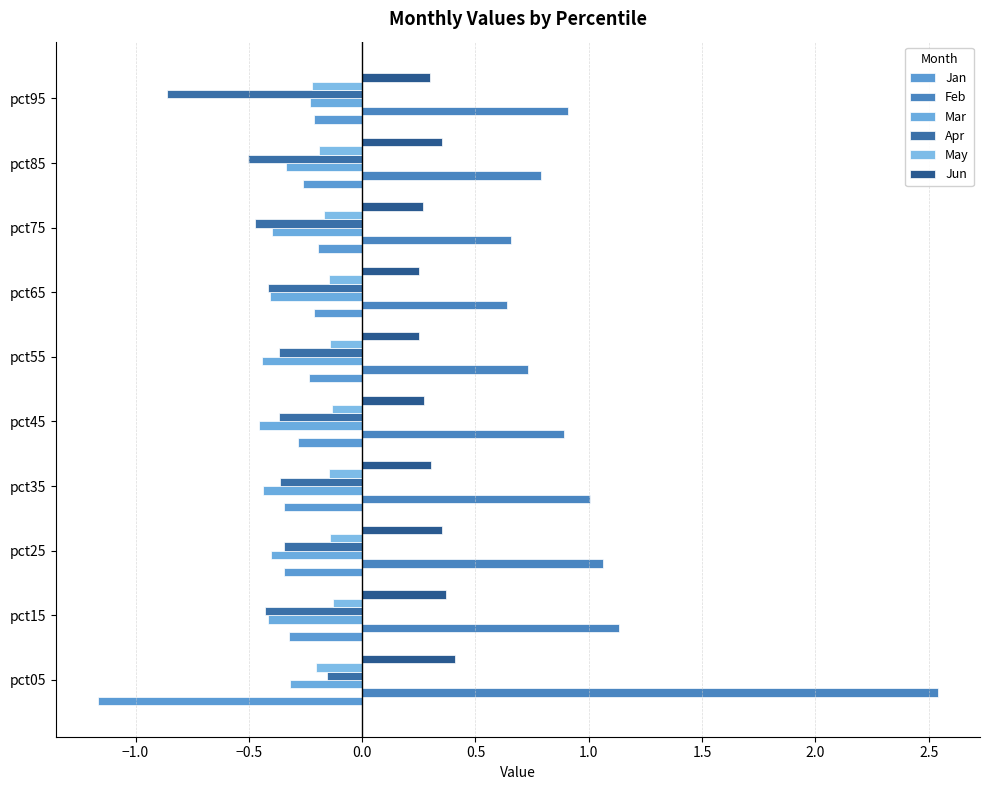

At which category is the sum across all series the highest?

pct05